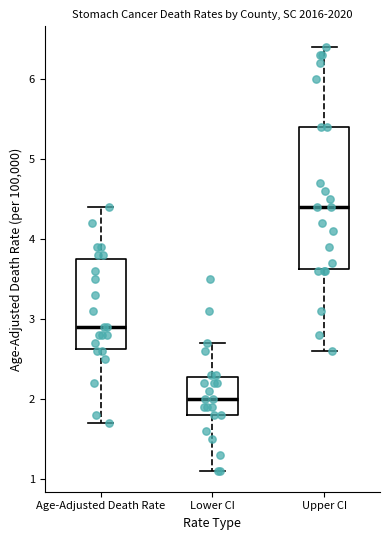

Which box is the tallest, from its lower edge to its upper edge?

Upper CI